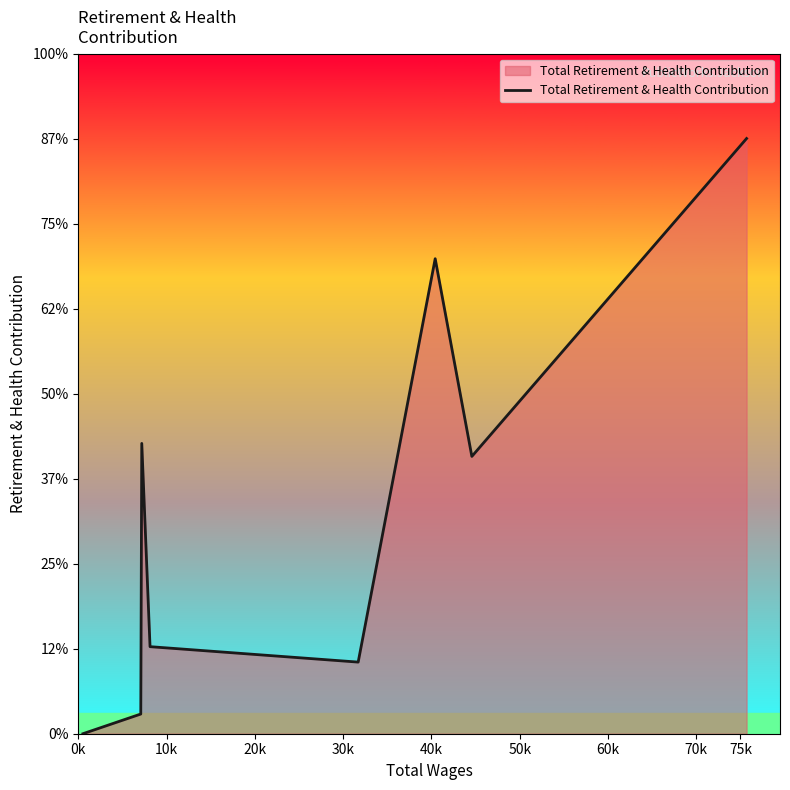

Does the chart display data point markers on the line(s)?

No